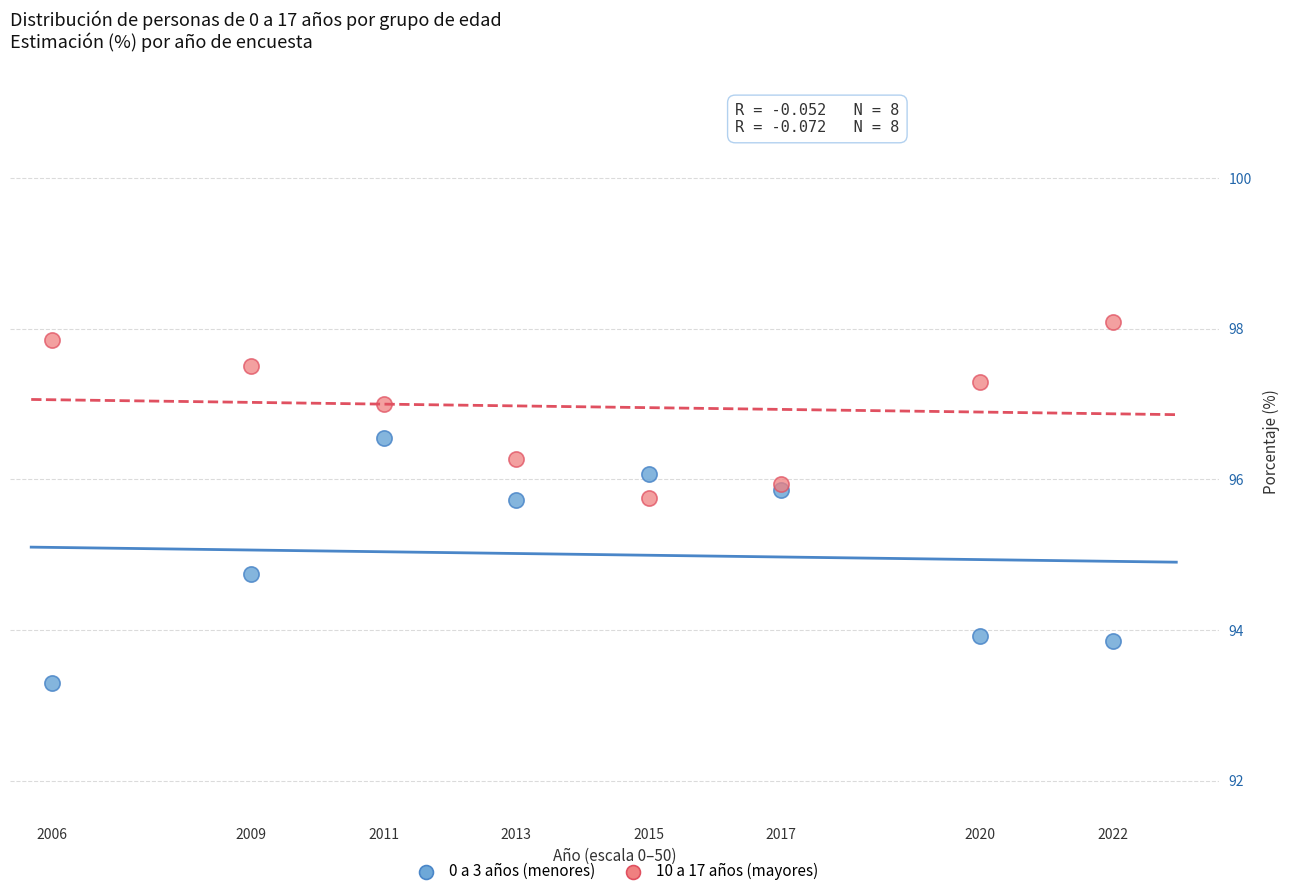

Which series contains the highest Y value?

10 a 17 años (mayores)